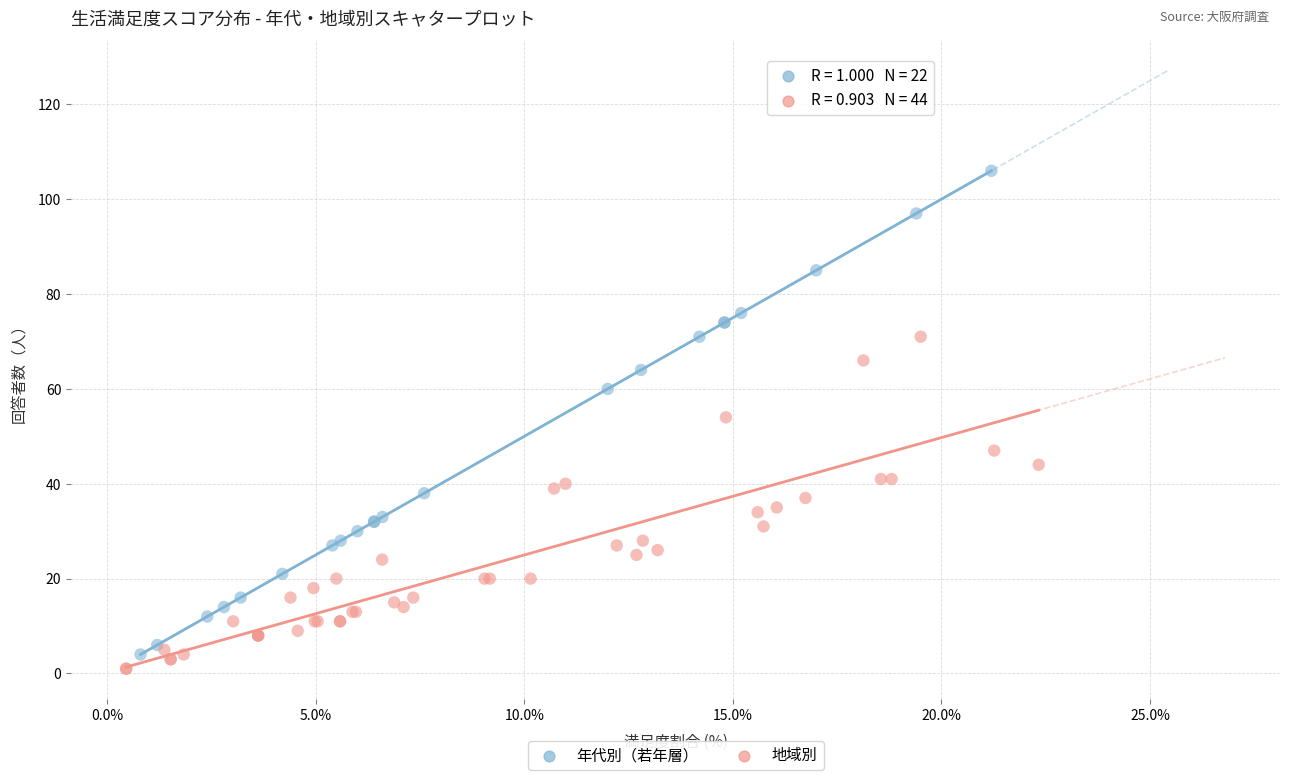

Which series has the widest spread of Y values?

年代別（若年層）